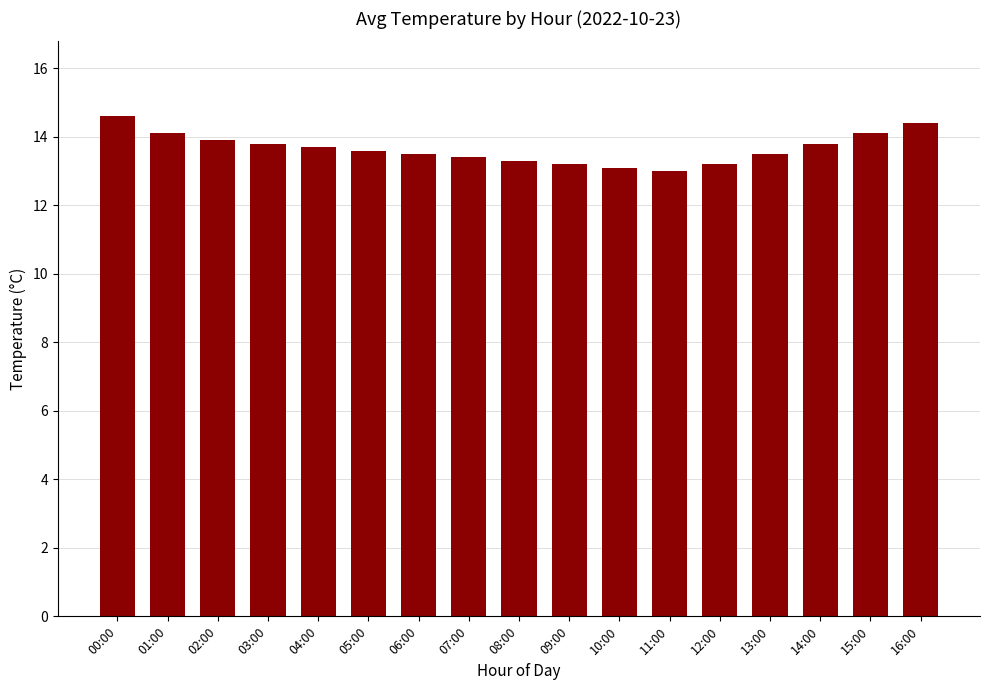

How many distinct data groups are displayed?

1